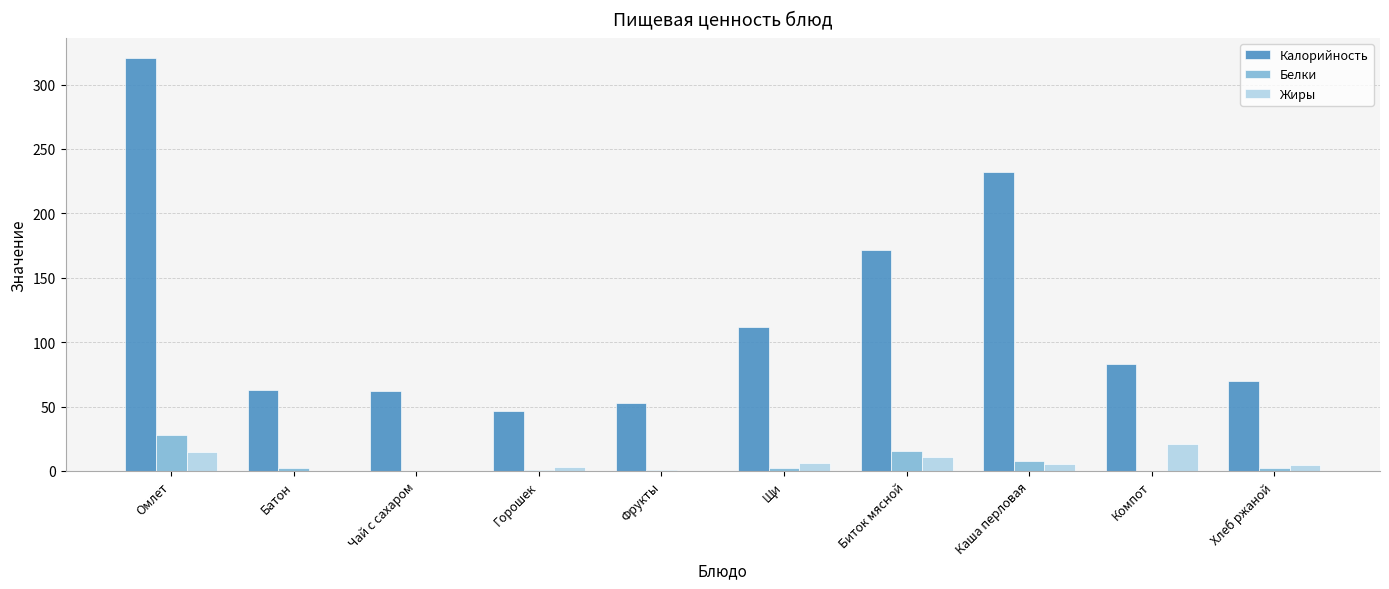

Between Омлет and Щи, which series saw the biggest shift?

Калорийность